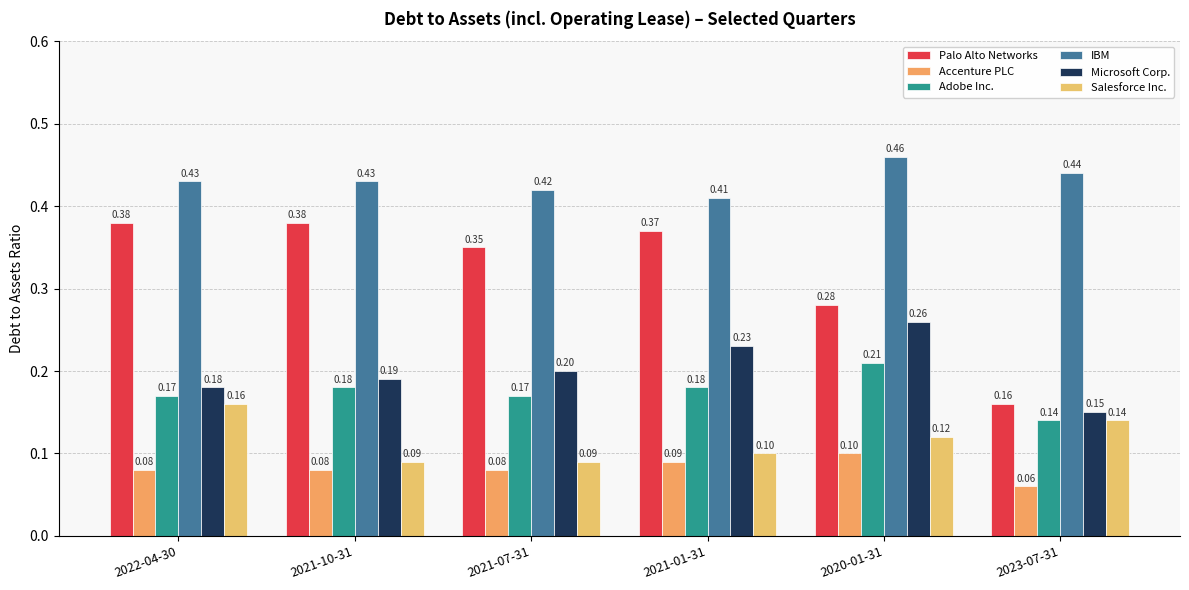

At how many categories does at least one series exceed 0?

6